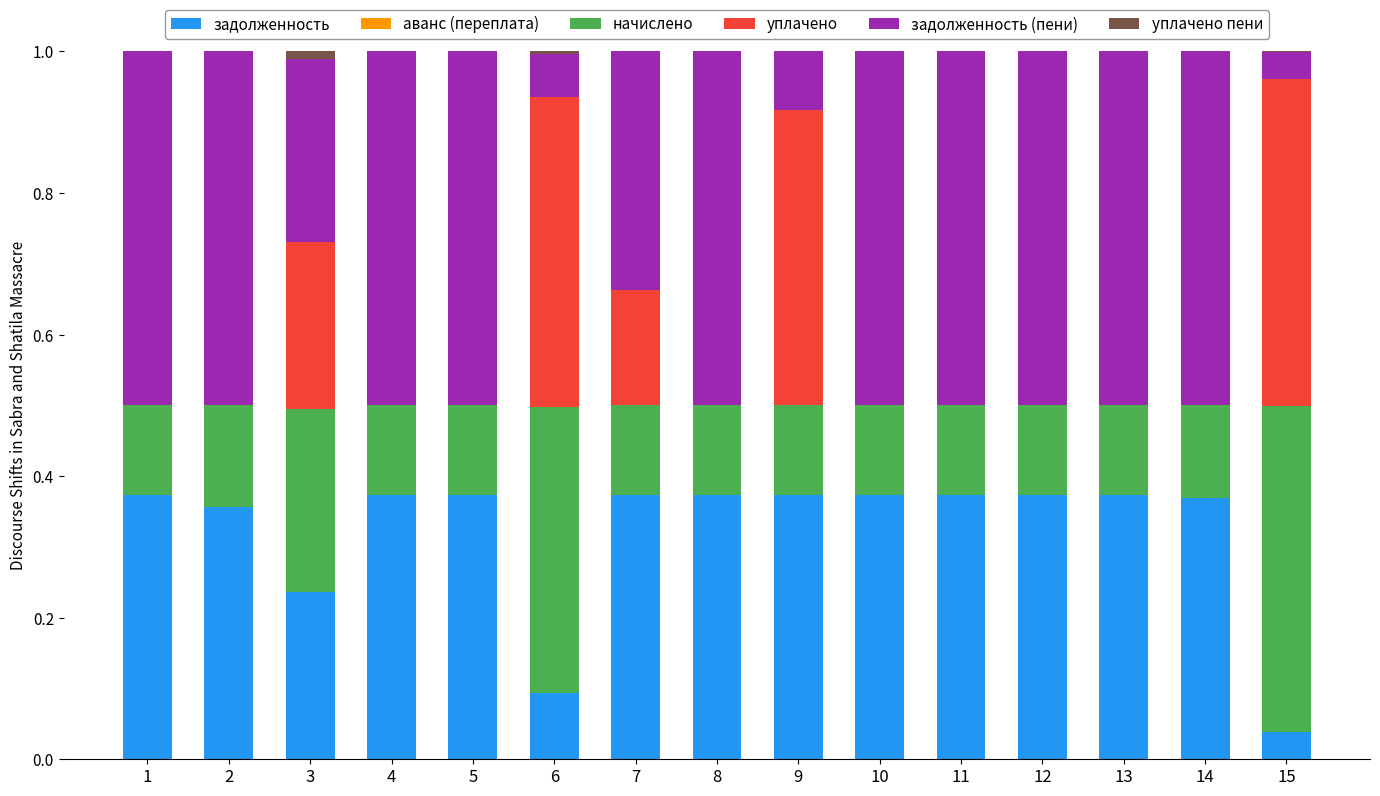

What is the total value across all series at 11?

1.0